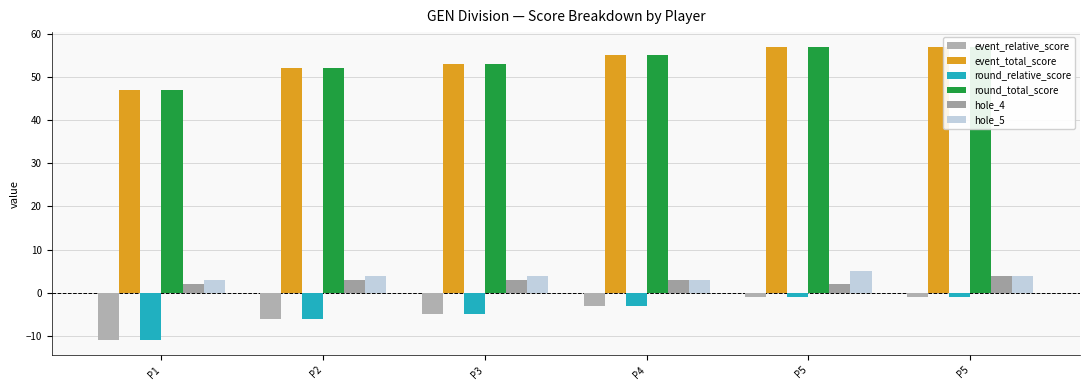

At which label does round_total_score first exceed 55?

P5